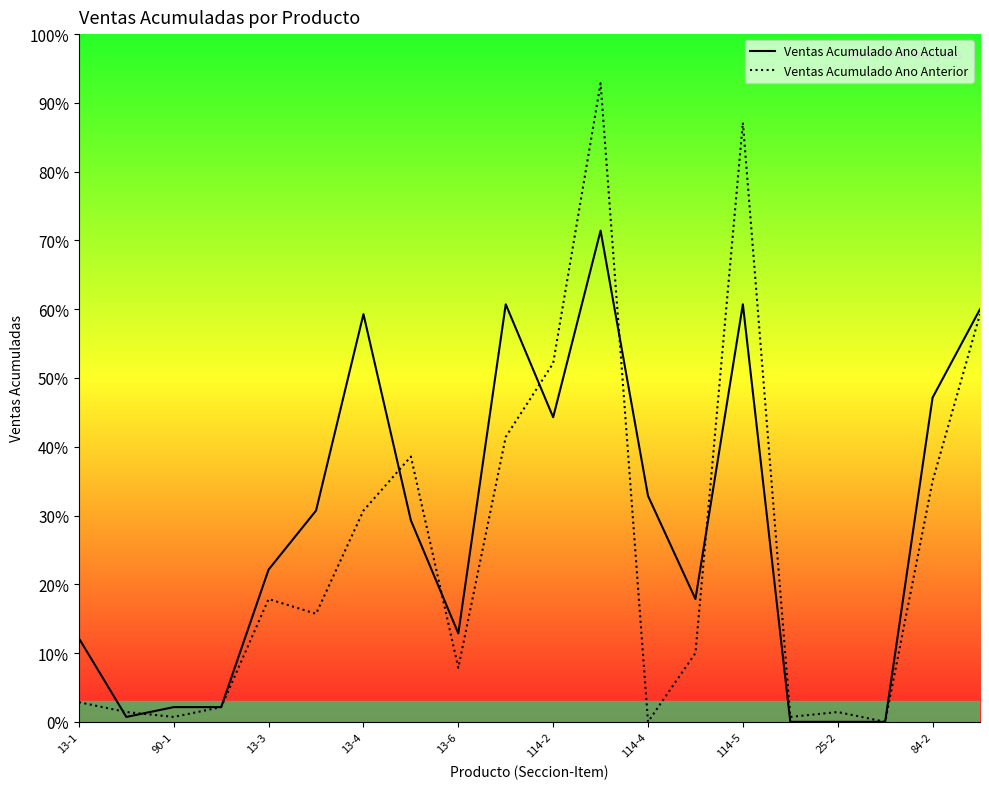

How many interior local peaks does the Ventas Acumulado Ano Anterior series have?

5